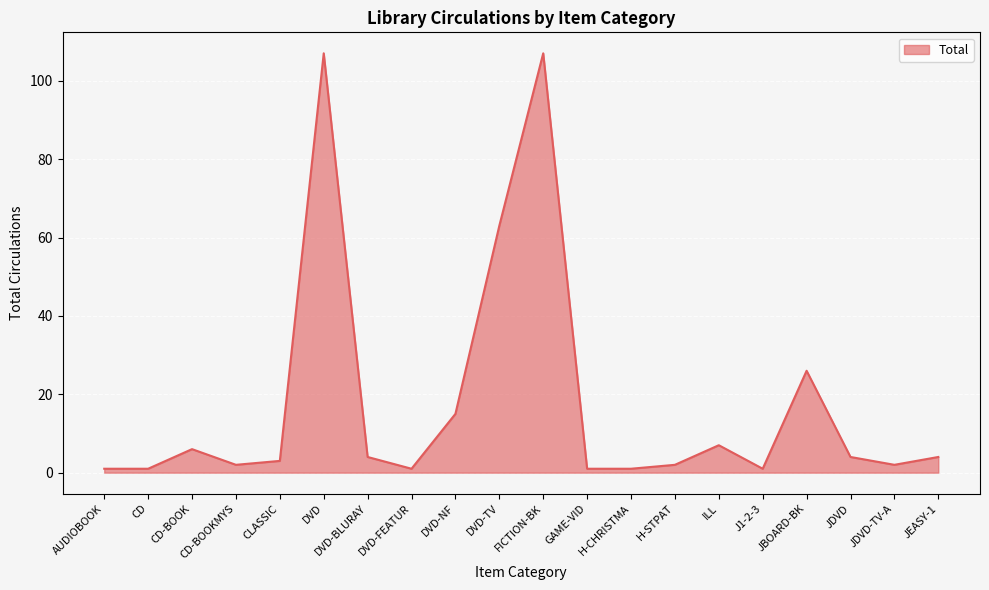

At which label is the value closest to 54?

DVD-TV